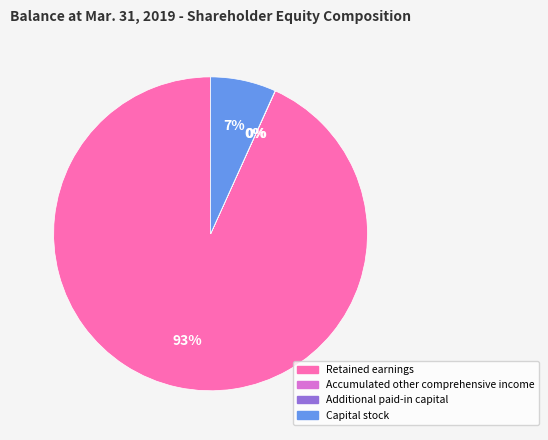

Is the sum of Capital stock and Retained earnings greater than half?

Yes